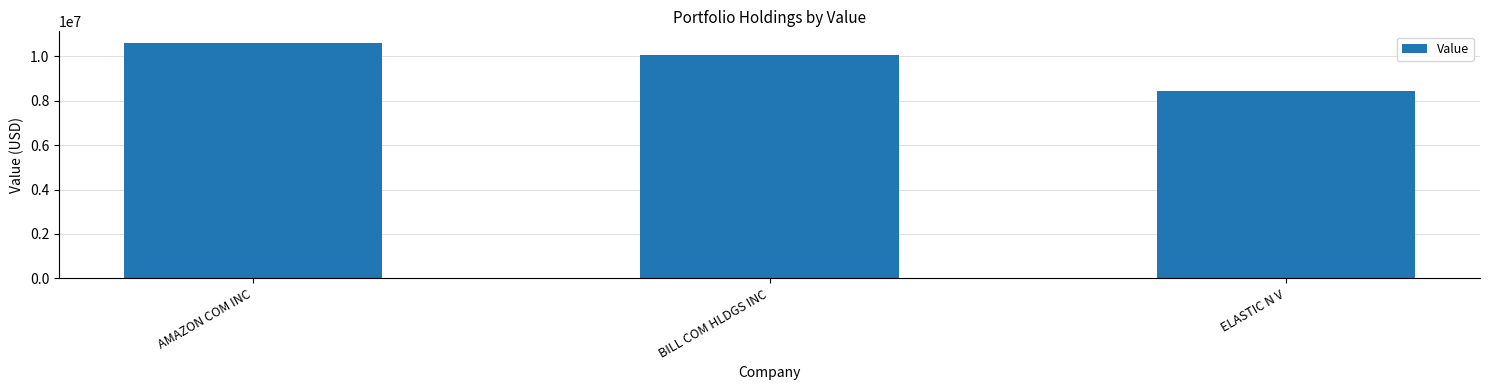

What is the smallest value displayed?

8421000